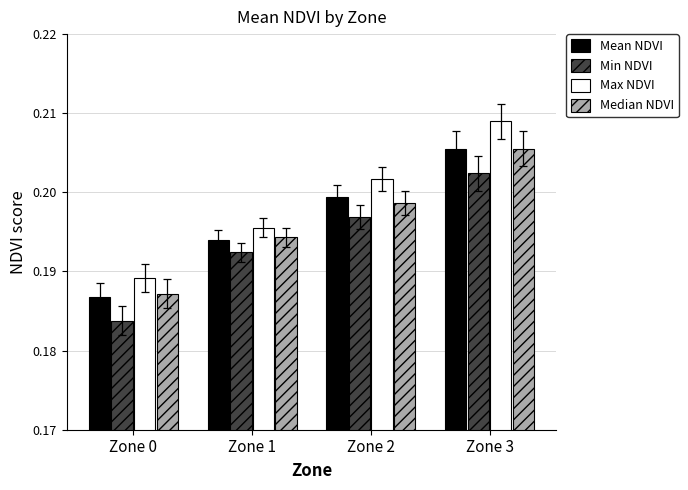

Where is Median NDVI nearest to the value 0?

Zone 0